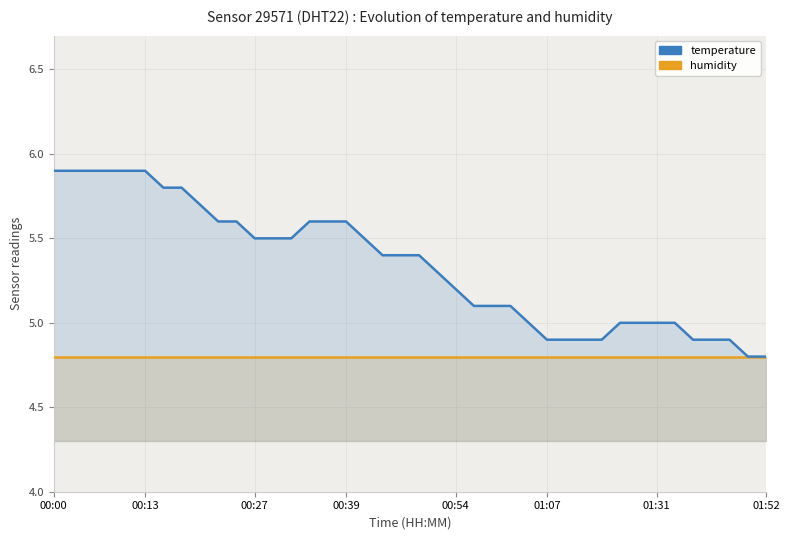

True or false: temperature and humidity intersect in this chart.

False